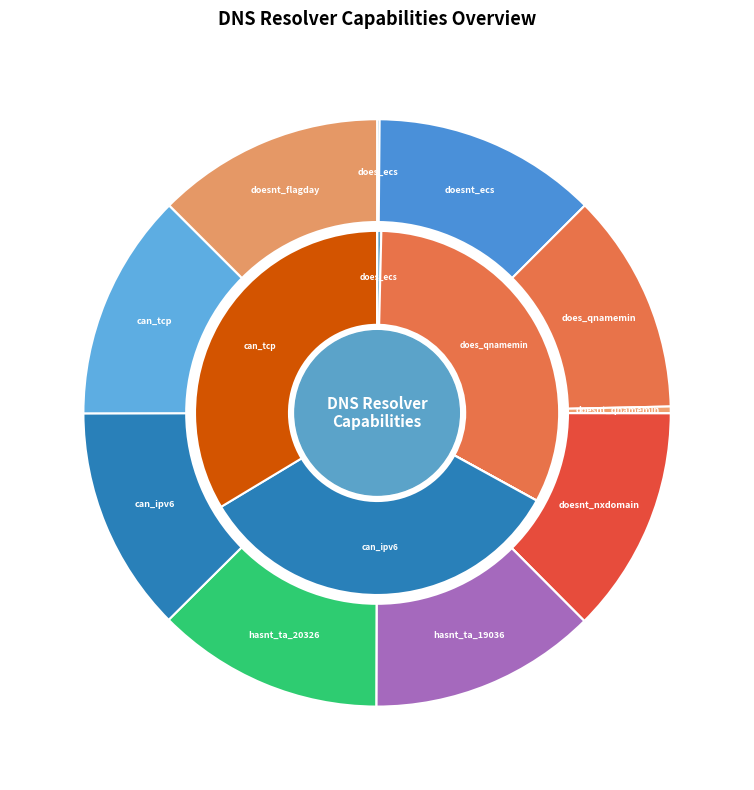

Does any single category account for the majority?

No